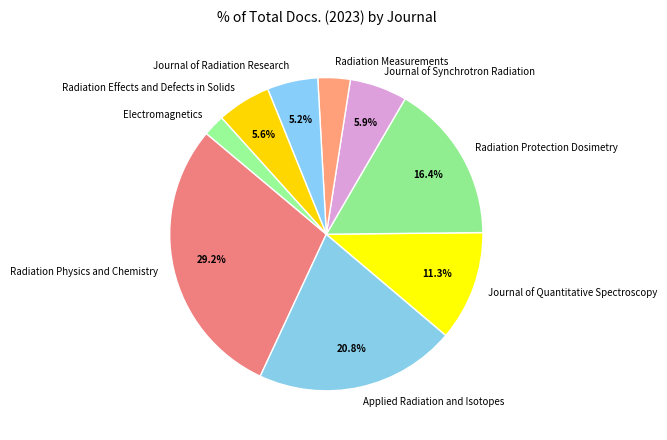

Which slice is the largest?

Radiation Physics and Chemistry